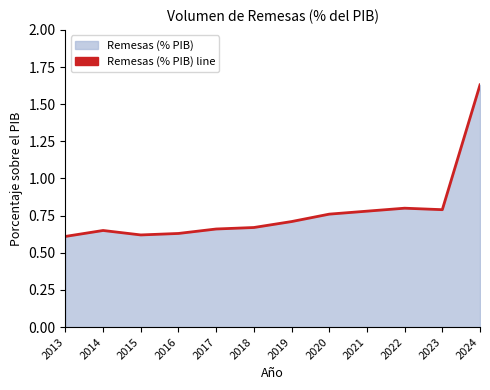

Rank the categories by value from highest to lowest.

2024, 2022, 2023, 2021, 2020, 2019, 2018, 2017, 2014, 2016, 2015, 2013